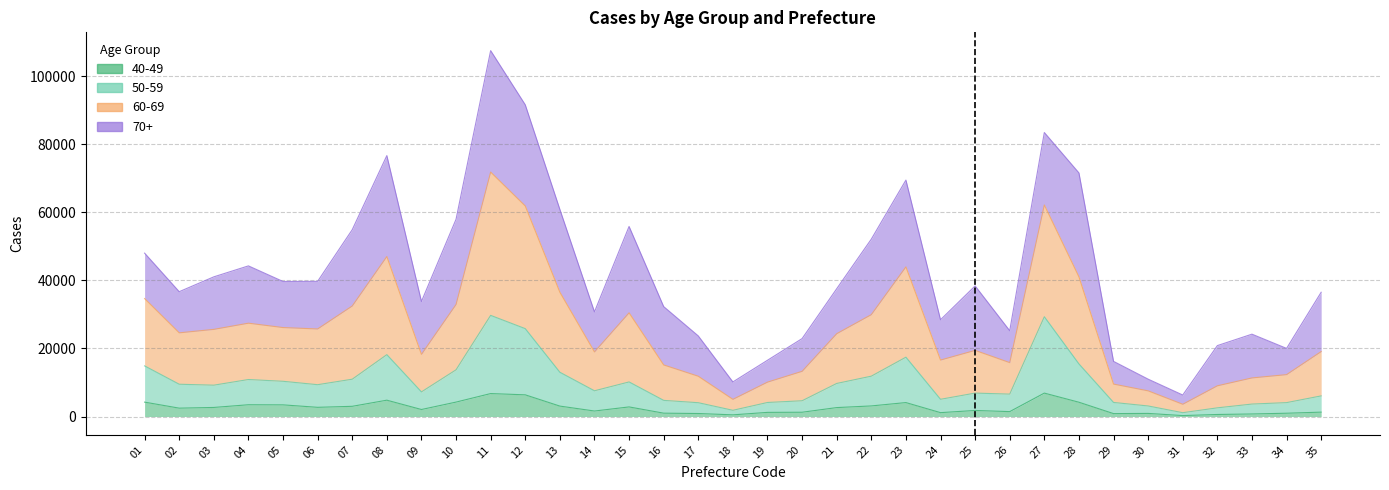

At which label does 50-59 reach its peak?

11